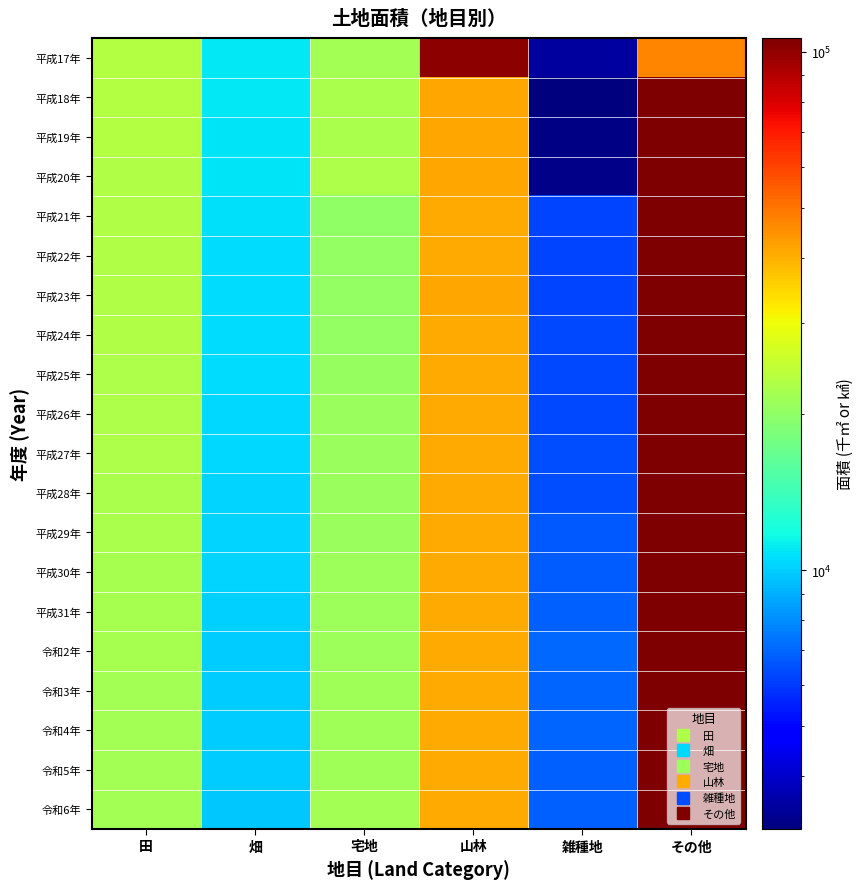

What is the spread (max minus min) of values at 雑種地?

3863